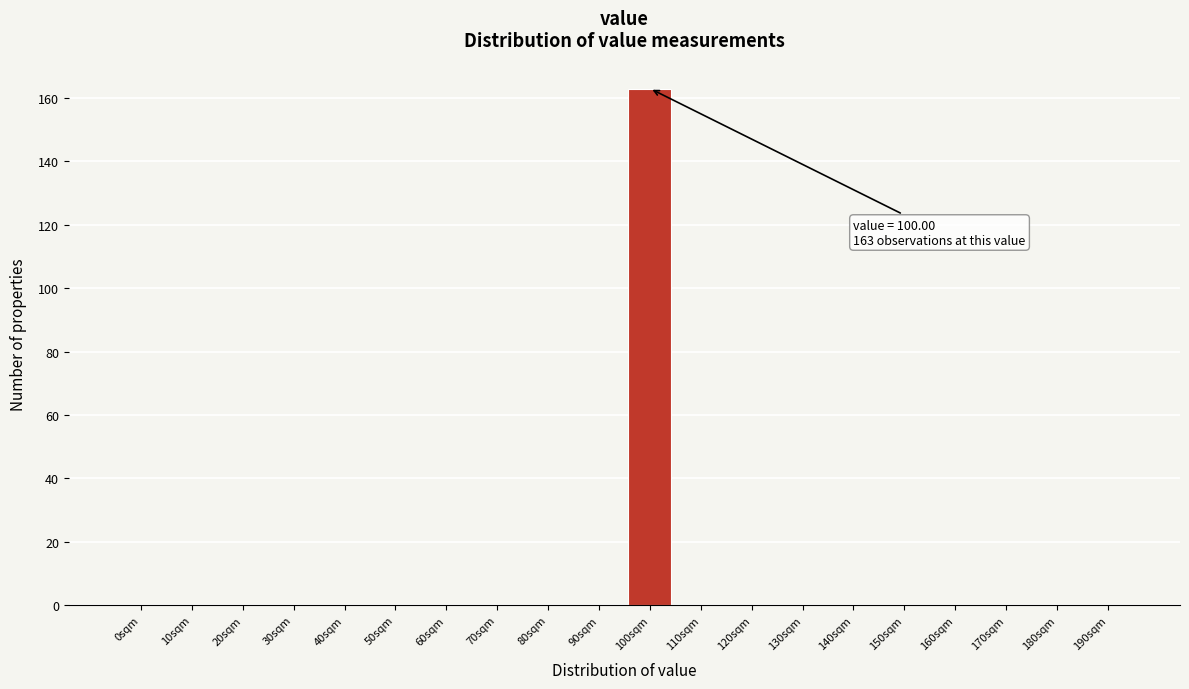

Reading left to right, transcribe all the data shown in this chart.

0sqm=0	10sqm=0	20sqm=0	30sqm=0	40sqm=0	50sqm=0	60sqm=0	70sqm=0	80sqm=0	90sqm=0	100sqm=163	110sqm=0	120sqm=0	130sqm=0	140sqm=0	150sqm=0	160sqm=0	170sqm=0	180sqm=0	190sqm=0